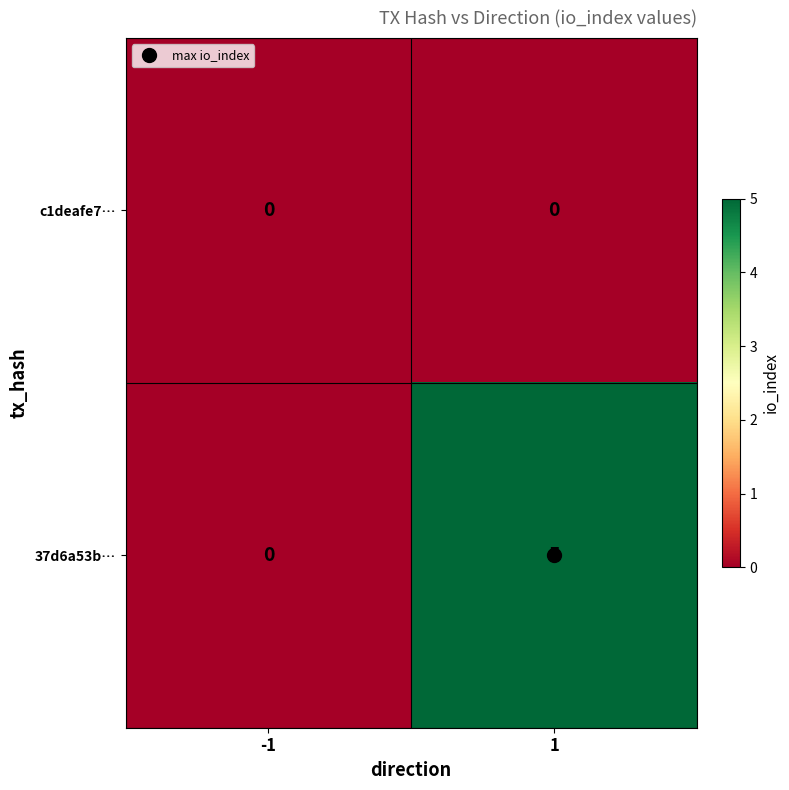

What is the sum of the 37d6a53b… values at 1 and -1?

5